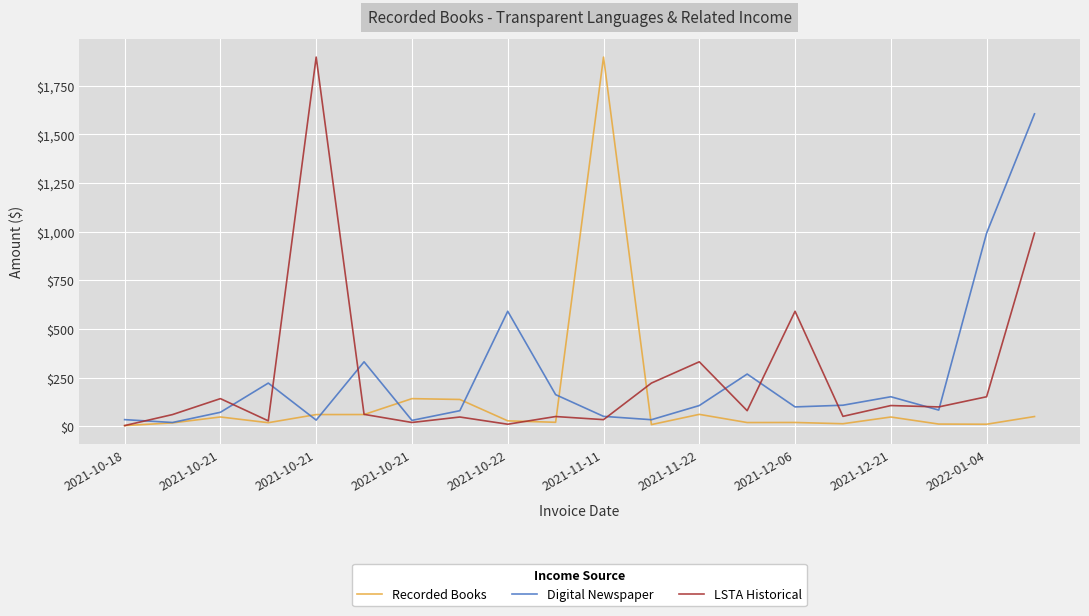

Reading left to right, extract all data points from this chart.

Recorded Books: 4.6	18.5	48.8	19.4	61.2	61.3	143.0	138.7	28.9	21.5	1896.2	9.6	62.2	20.2	20.6	14.1	48.6	12.4	11.6	51.1
Digital Newspaper: 35.2	20.5	72.9	222.7	32.7	332.0	31.3	81.0	591.4	163.4	52.0	34.8	107.5	269.2	100.5	109.2	152.6	84.2	992.7	1604.8
LSTA Historical: 4.6	61.2	143.0	28.9	1896.2	62.2	20.6	48.6	11.6	51.1	35.2	222.7	332.0	81.0	591.4	52.0	107.5	100.5	152.6	992.7